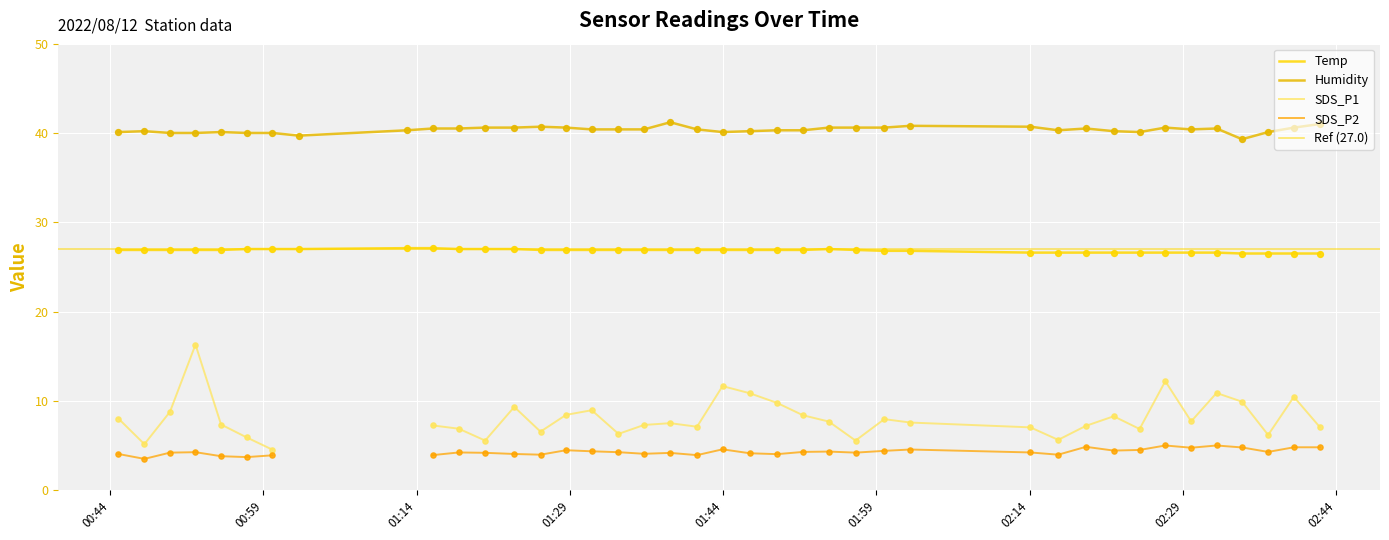

Which series contains the highest Y value?

Humidity